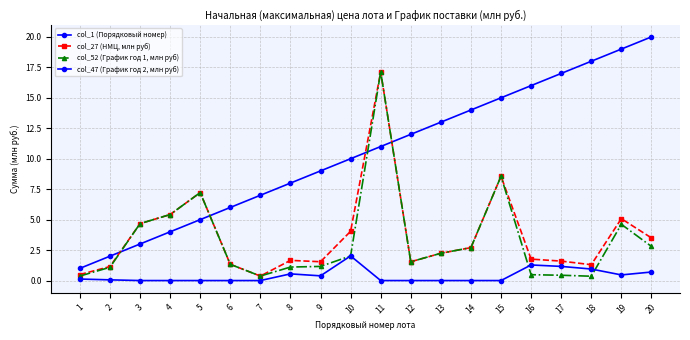

Reading left to right, list all the values displayed in this chart.

col_1 (Порядковый номер): 1=1.0	2=2.0	3=3.0	4=4.0	5=5.0	6=6.0	7=7.0	8=8.0	9=9.0	10=10.0	11=11.0	12=12.0	13=13.0	14=14.0	15=15.0	16=16.0	17=17.0	18=18.0	19=19.0	20=20.0
col_27 (НМЦ, млн руб): 1=0.5	2=1.1	3=4.7	4=5.4	5=7.2	6=1.3	7=0.4	8=1.7	9=1.5	10=4.0	11=17.1	12=1.5	13=2.2	14=2.7	15=8.6	16=1.8	17=1.6	18=1.3	19=5.1	20=3.5
col_52 (График год 1, млн руб): 1=0.4	2=1.1	3=4.7	4=5.4	5=7.2	6=1.3	7=0.4	8=1.1	9=1.2	10=2.0	11=17.1	12=1.5	13=2.2	14=2.7	15=8.6	16=0.5	17=0.4	18=0.4	19=4.6	20=2.8
col_47 (График год 2, млн руб): 1=0.1	2=0.1	3=0.0	4=0.0	5=0.0	6=0.0	7=0.0	8=0.5	9=0.4	10=2.0	11=0.0	12=0.0	13=0.0	14=0.0	15=0.0	16=1.3	17=1.2	18=0.9	19=0.5	20=0.7